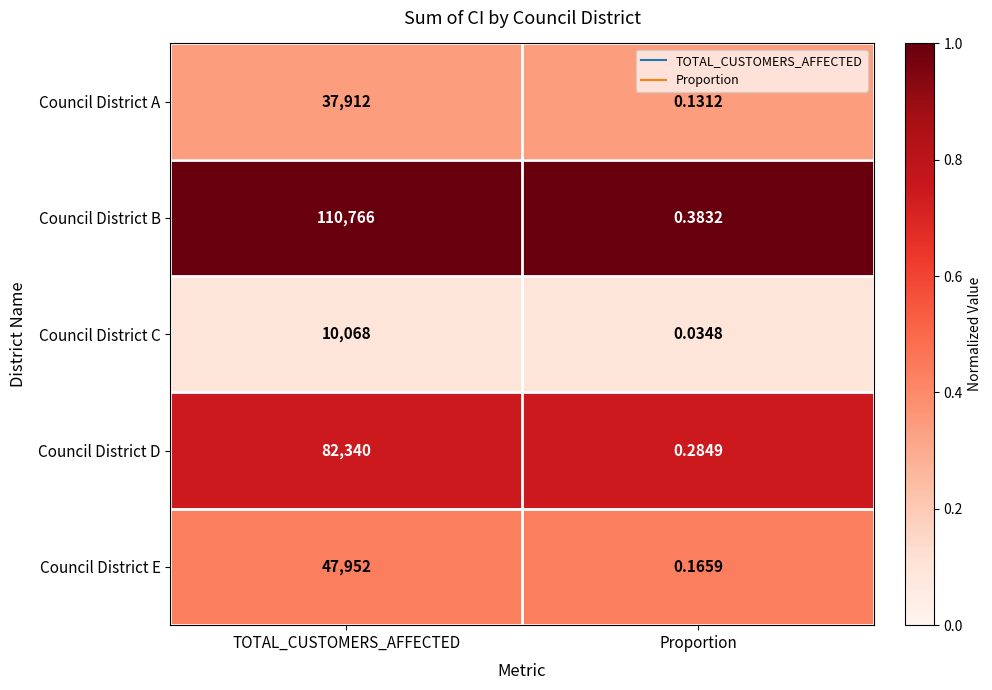

Which category has the lowest value in the Council District C series?

Proportion